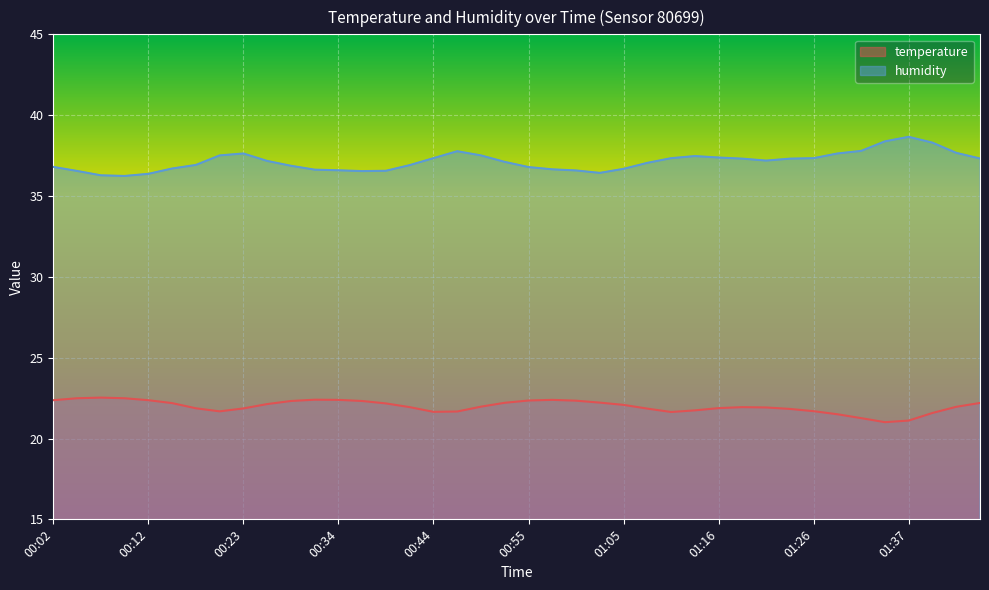

What are all the series names shown in the legend?

temperature, humidity